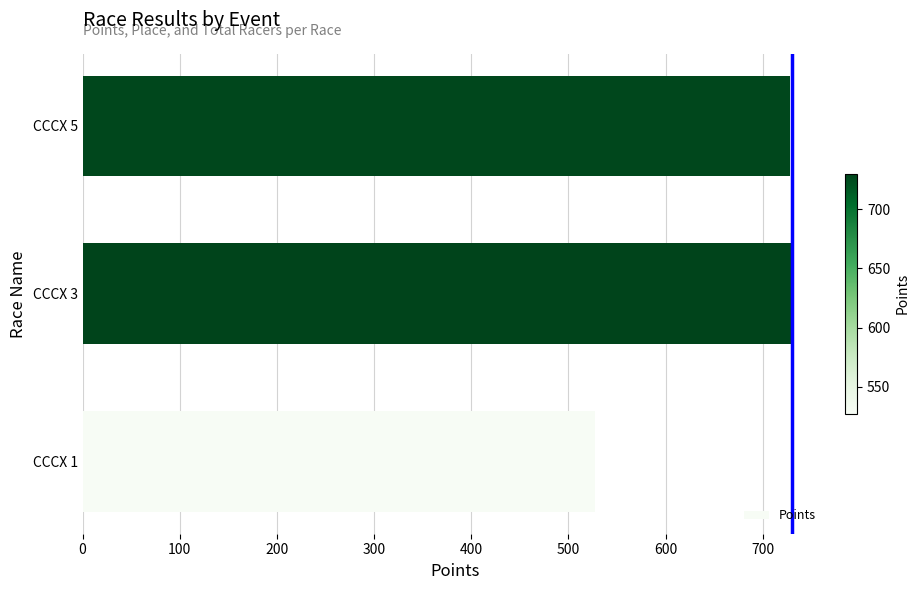

Read the value at CCCX 1.

527.2